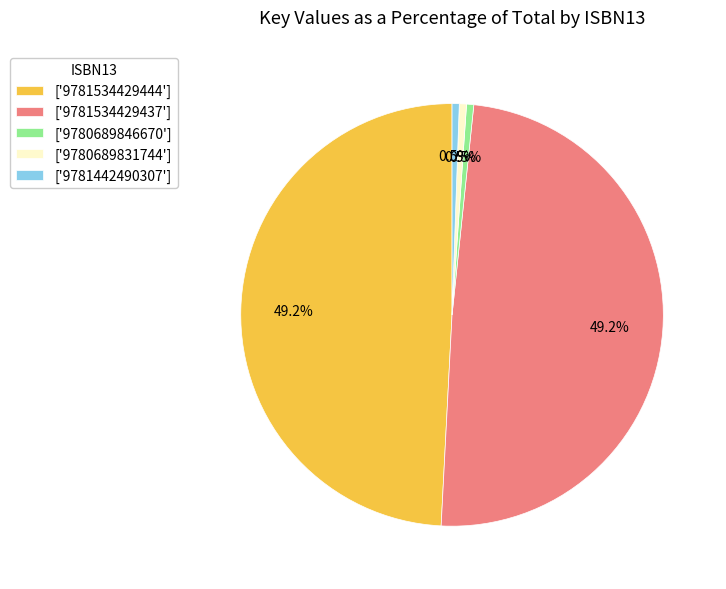

Does any single category account for the majority?

No